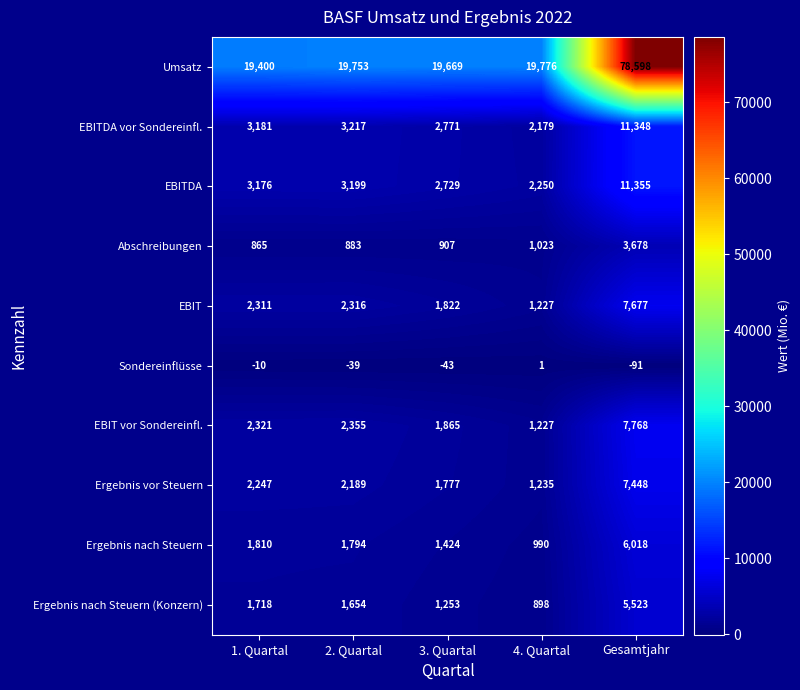

What is the sum of all EBIT vor Sondereinfl. values?

15536